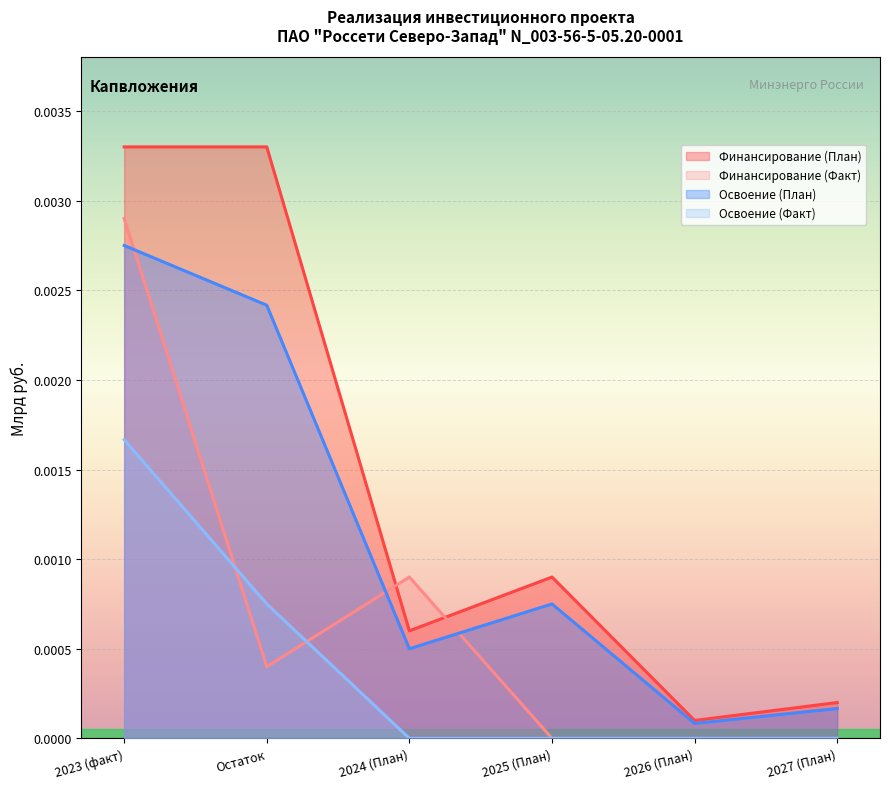

Reading left to right, list all the values displayed in this chart.

Финансирование (План): 2023 (факт)=0.0	Остаток=0.0	2024 (План)=0.0	2025 (План)=0.0	2026 (План)=0.0	2027 (План)=0.0
Финансирование (Факт): 2023 (факт)=0.0	Остаток=0.0	2024 (План)=0.0	2025 (План)=0.0	2026 (План)=0.0	2027 (План)=0.0
Освоение (План): 2023 (факт)=0.0	Остаток=0.0	2024 (План)=0.0	2025 (План)=0.0	2026 (План)=0.0	2027 (План)=0.0
Освоение (Факт): 2023 (факт)=0.0	Остаток=0.0	2024 (План)=0.0	2025 (План)=0.0	2026 (План)=0.0	2027 (План)=0.0